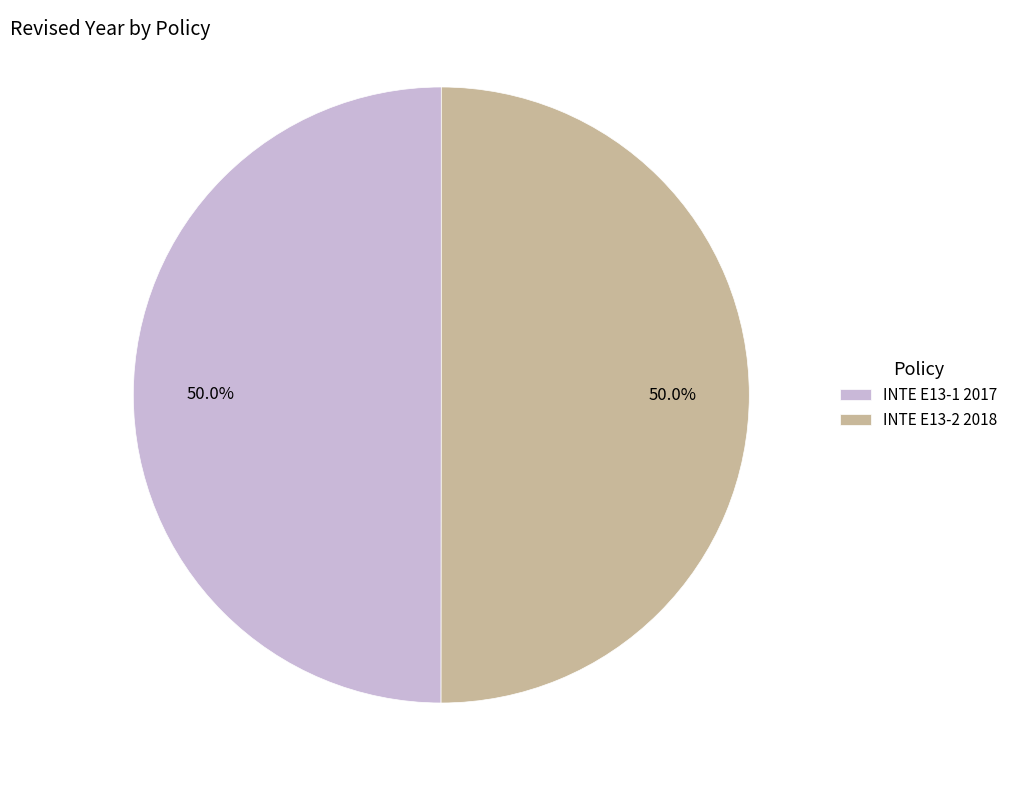

To the nearest percent, what is the combined percentage of INTE E13-2 2018 and INTE E13-1 2017?

100%